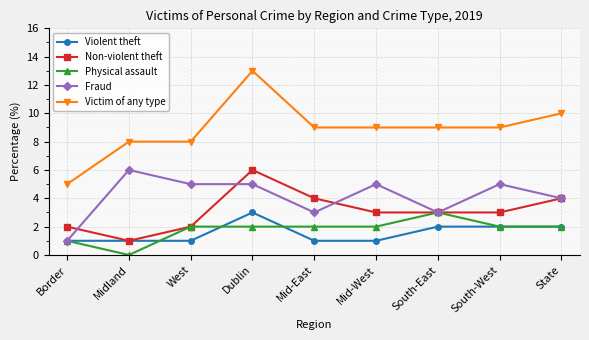

How many lines are shown in the chart?

5